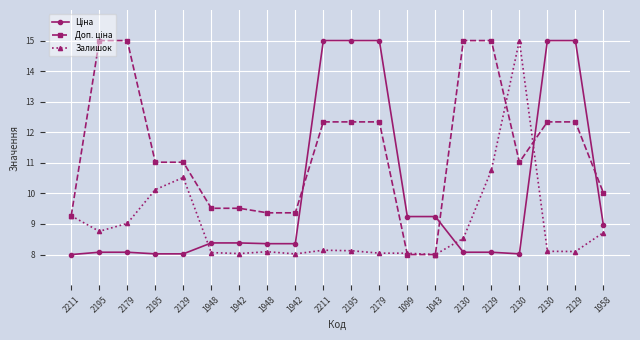

How many categories are shown in the chart?

20